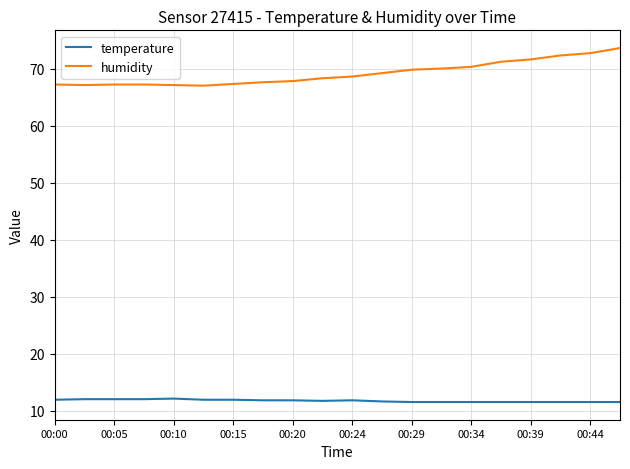

Rank the series by their maximum value, from highest to lowest.

humidity, temperature